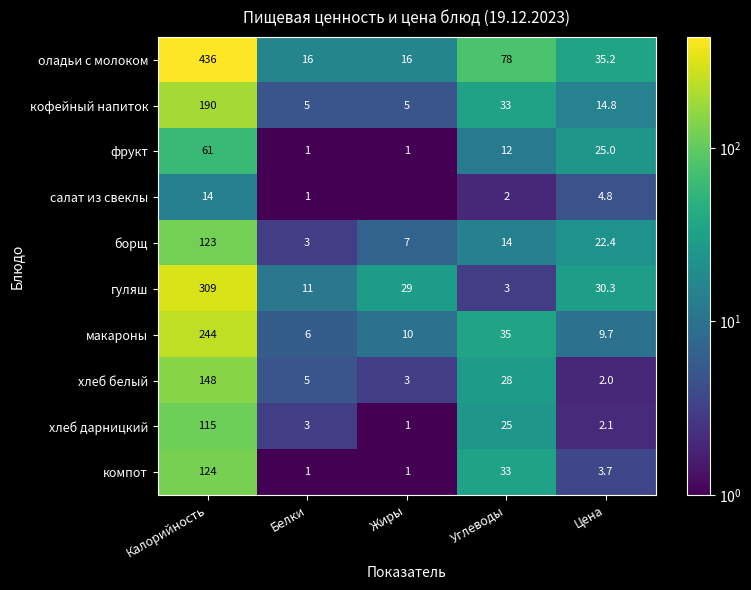

The value of хлеб дарницкий at Белки is 3.0. True or false?

True